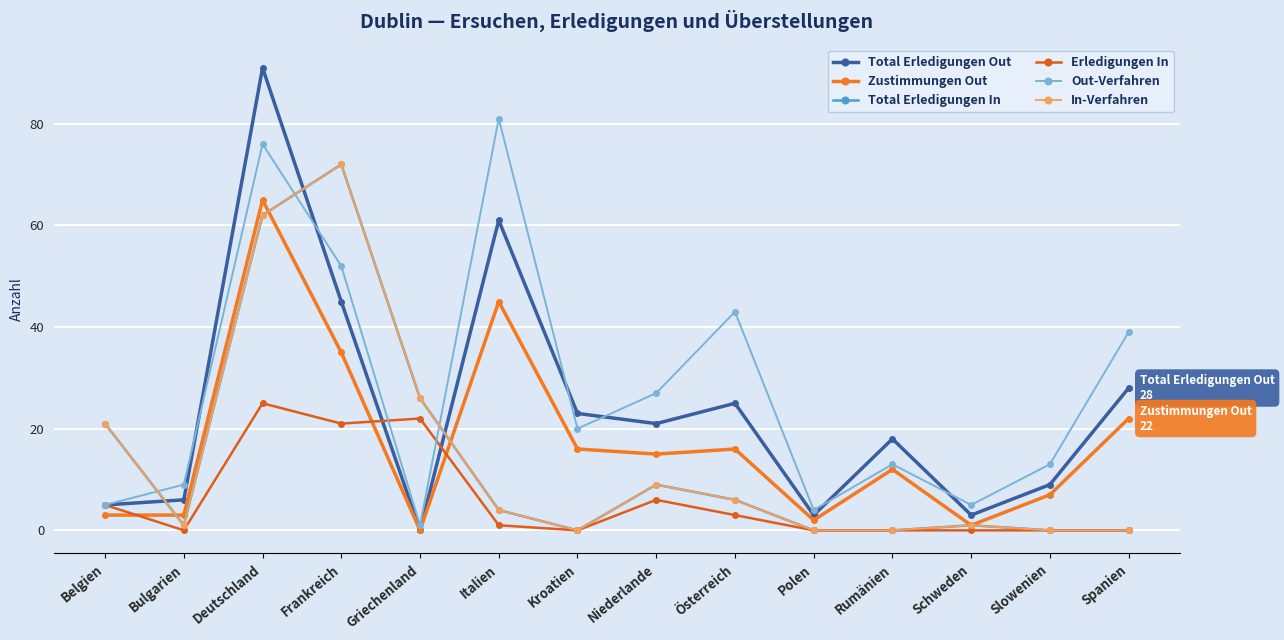

Does the chart have visible grid lines?

Yes